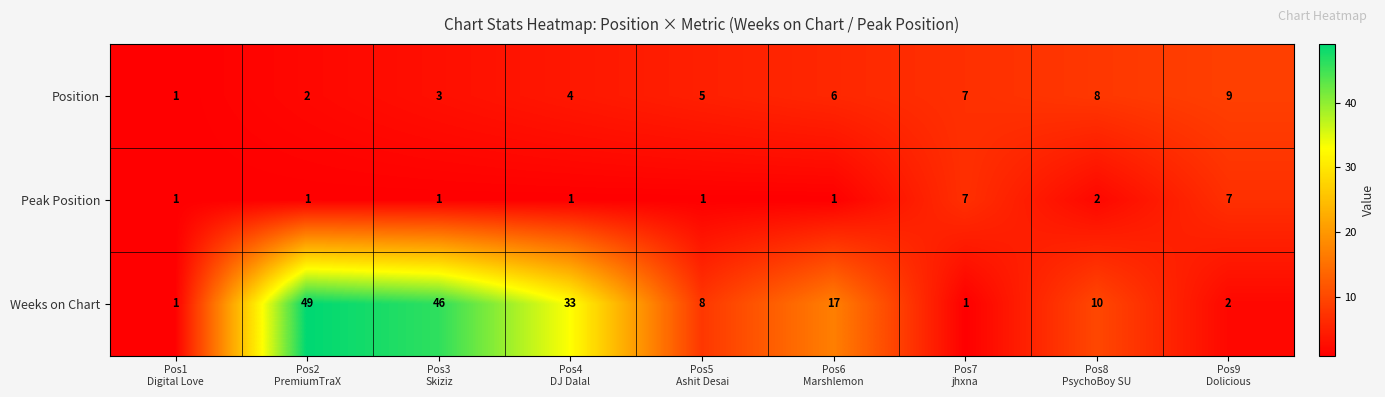

Reading left to right, list all the values displayed in this chart.

Position: 1	2	3	4	5	6	7	8	9
Peak Position: 1	1	1	1	1	1	7	2	7
Weeks on Chart: 1	49	46	33	8	17	1	10	2